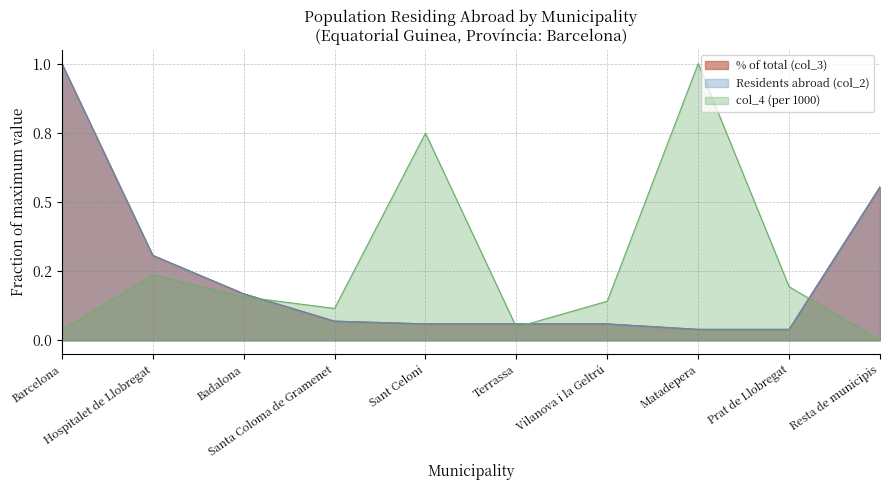

List the labels in order of Residents abroad (col_2) value, largest first.

Barcelona, Resta de municipis, Hospitalet de Llobregat, Badalona, Santa Coloma de Gramenet, Sant Celoni, Terrassa, Vilanova i la Geltrú, Matadepera, Prat de Llobregat